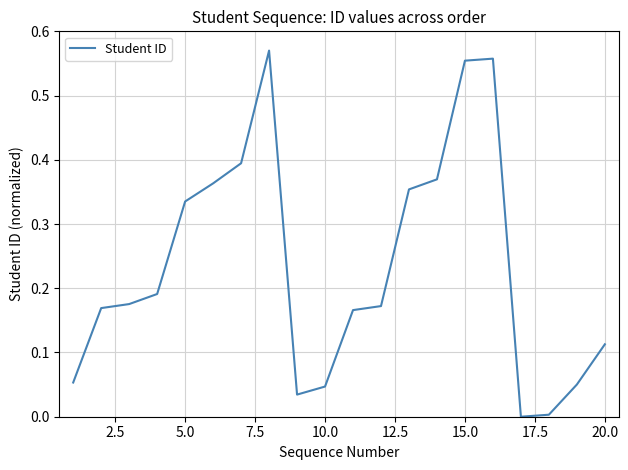

The value at 15.0 is 0.8. True or false?

False